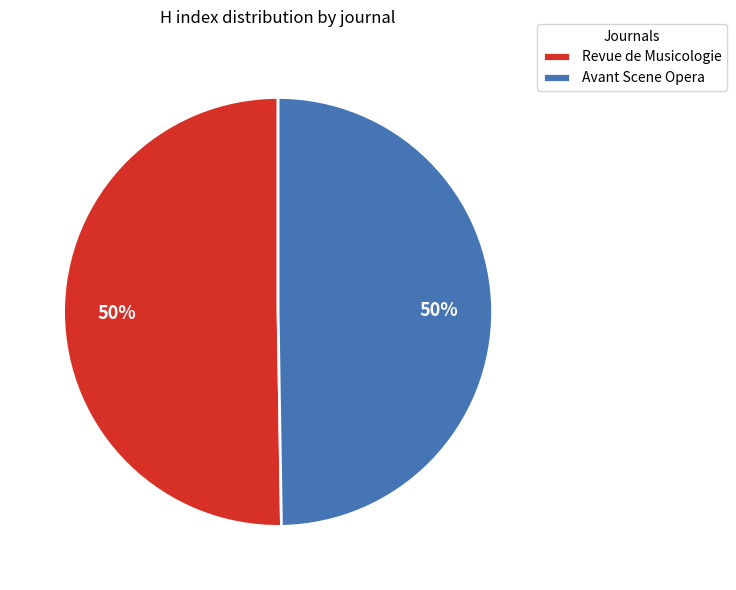

To the nearest percent, what portion does Avant Scene Opera represent?

50%